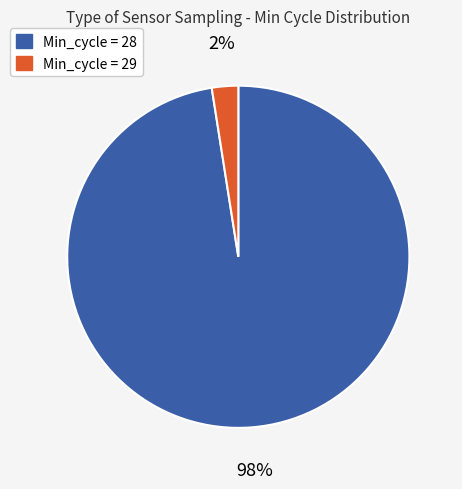

To the nearest percent, what is the average slice percentage?

50%